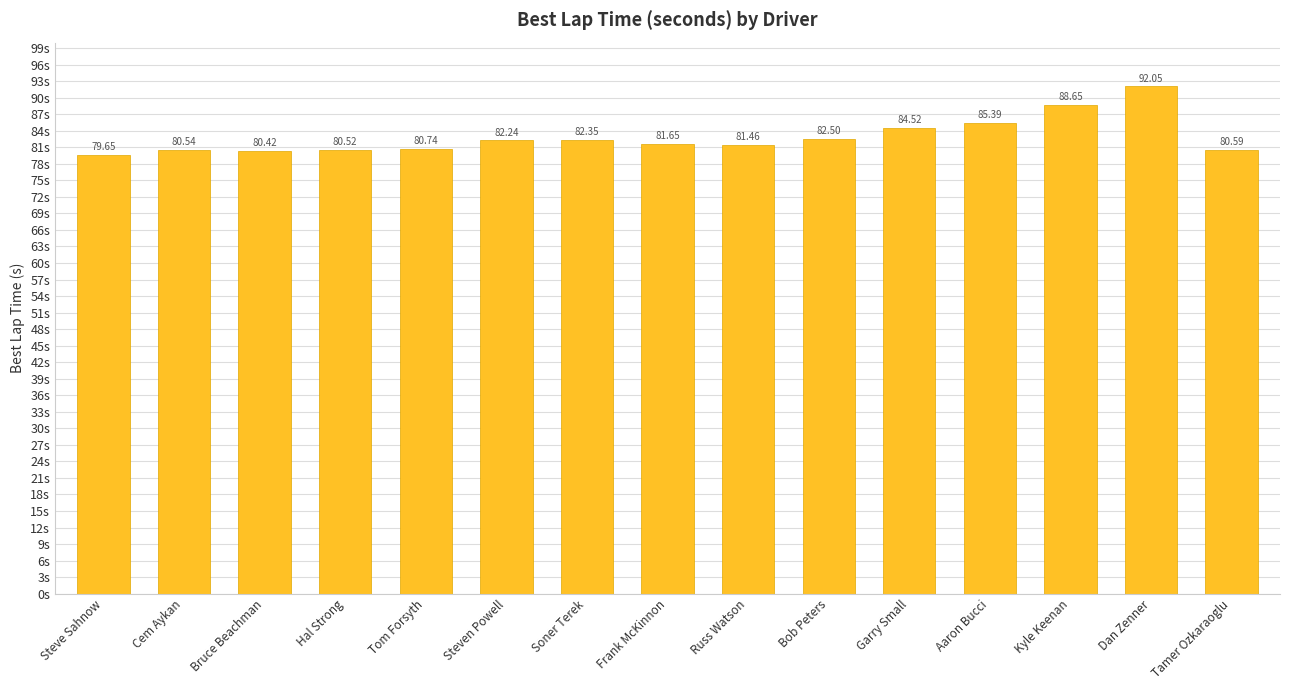

How many categories are shown in the chart?

15